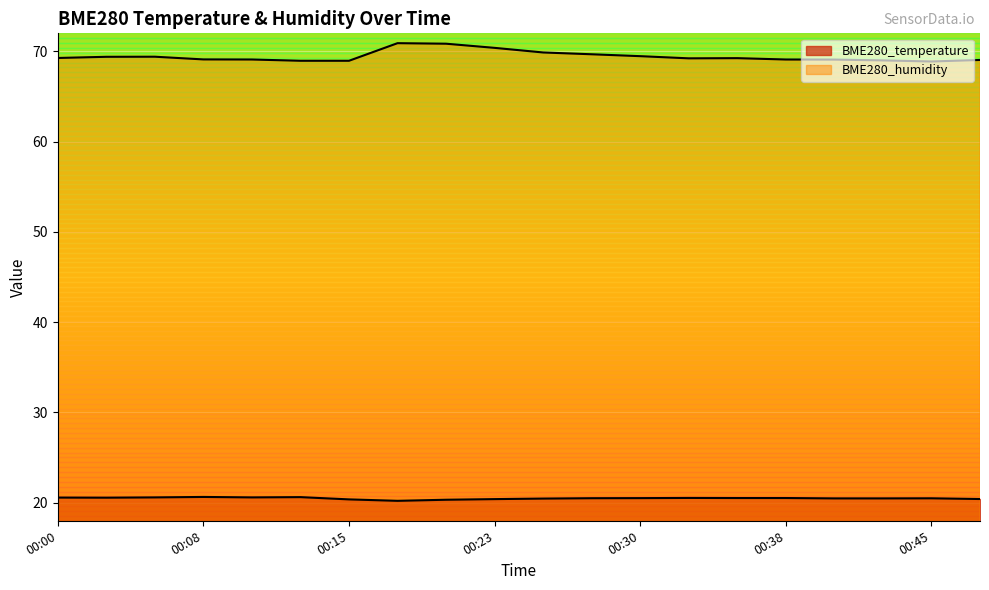

Count the number of categories in the chart.

20